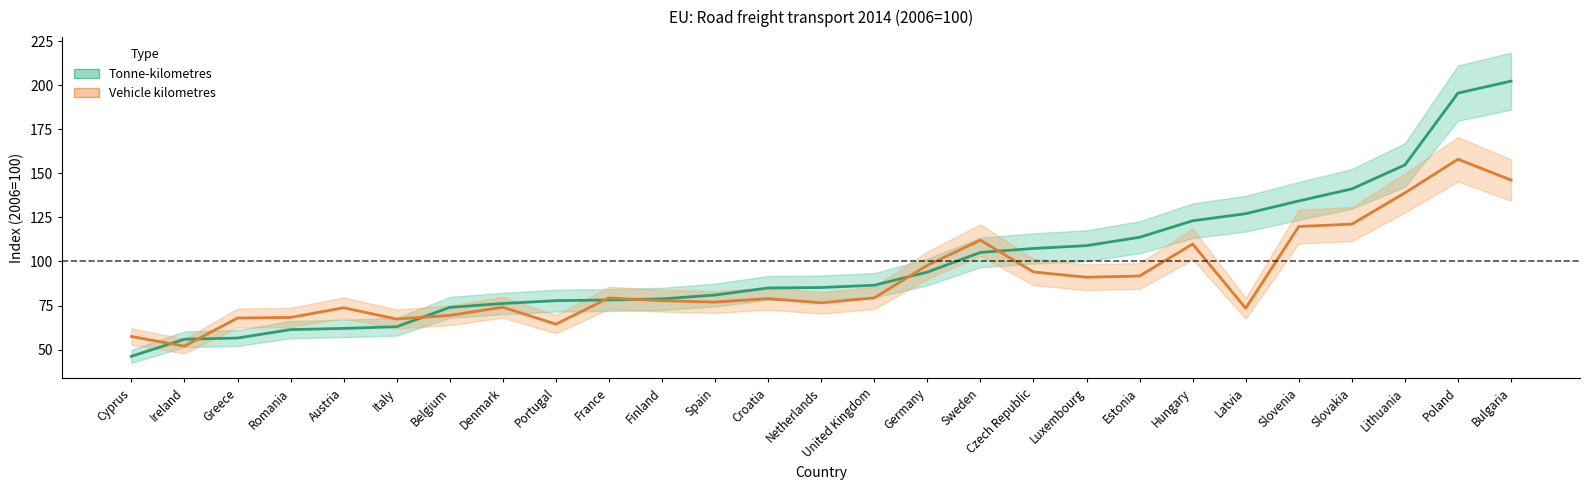

Which series has the largest range (max minus min)?

Tonne-kilometres